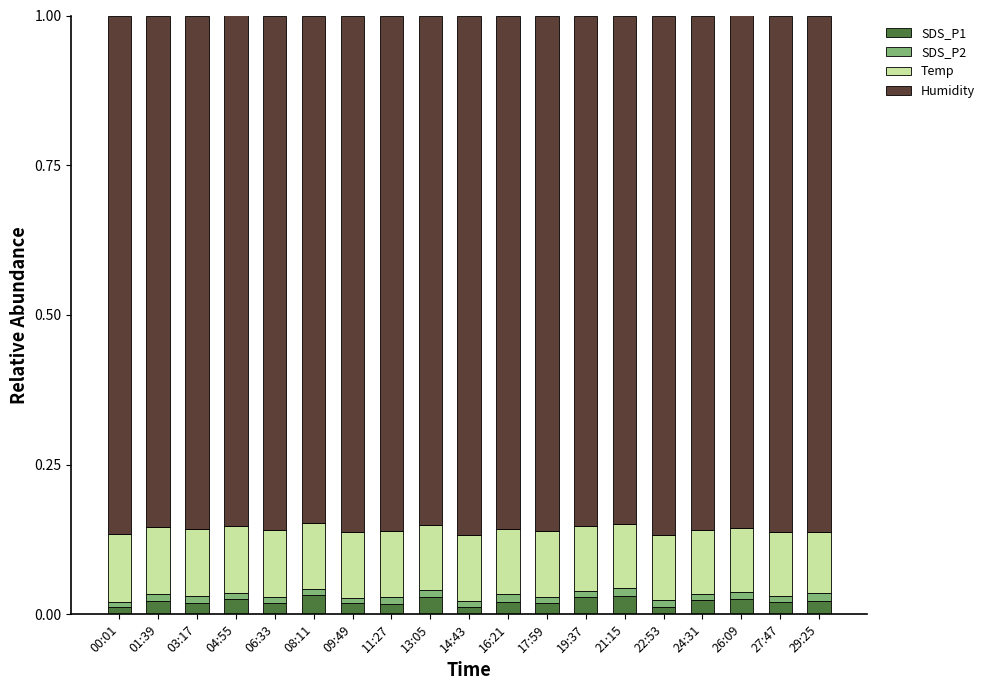

What is the sum of all Humidity values?

16.3